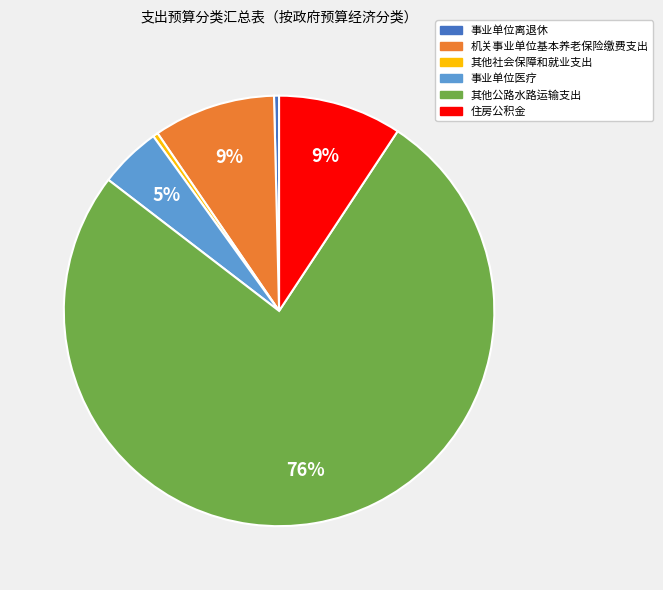

Combined, do 住房公积金 and 事业单位医疗 account for over 50%?

No